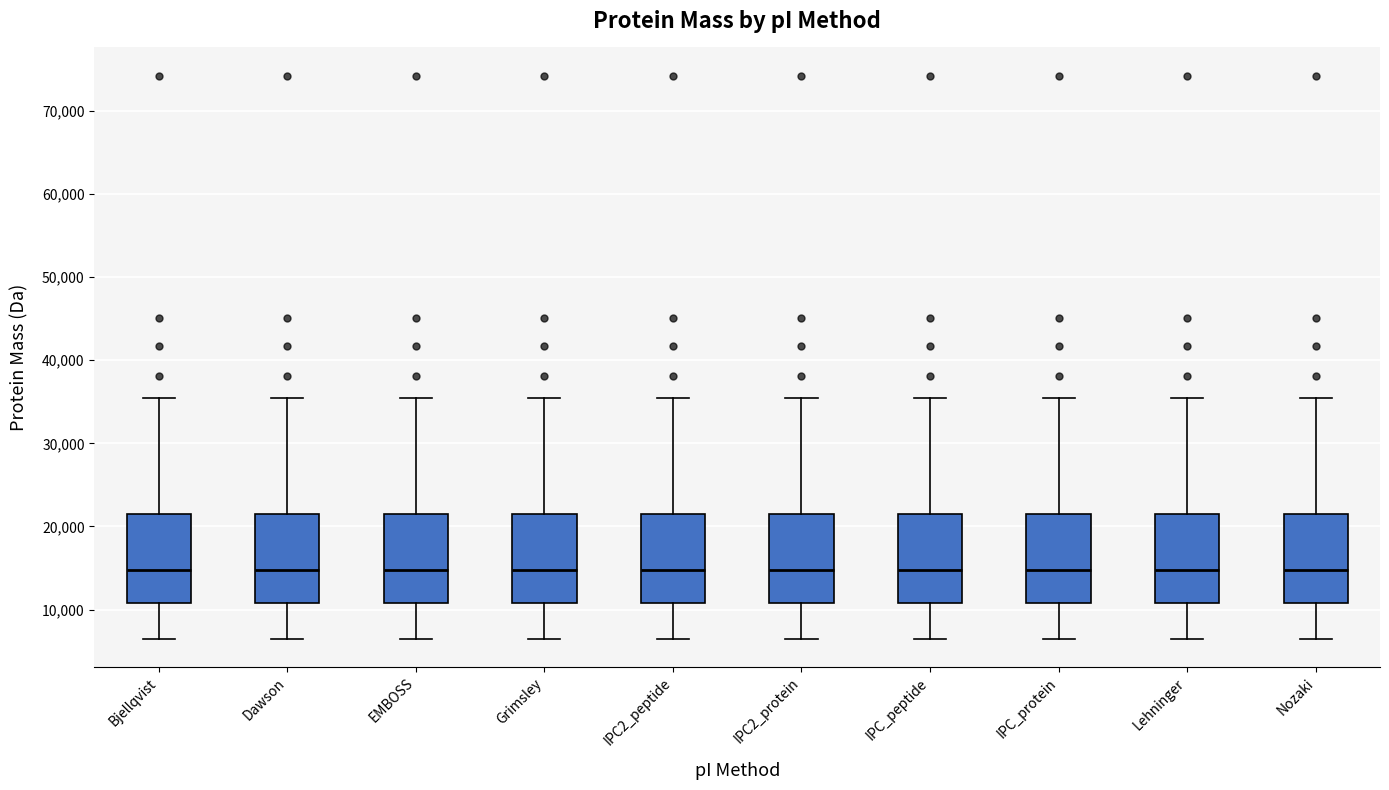

Where is the upper edge of the box for Bjellqvist on the y-axis? The values are not printed on the chart, so give them approximately, as read against the axis.

21000